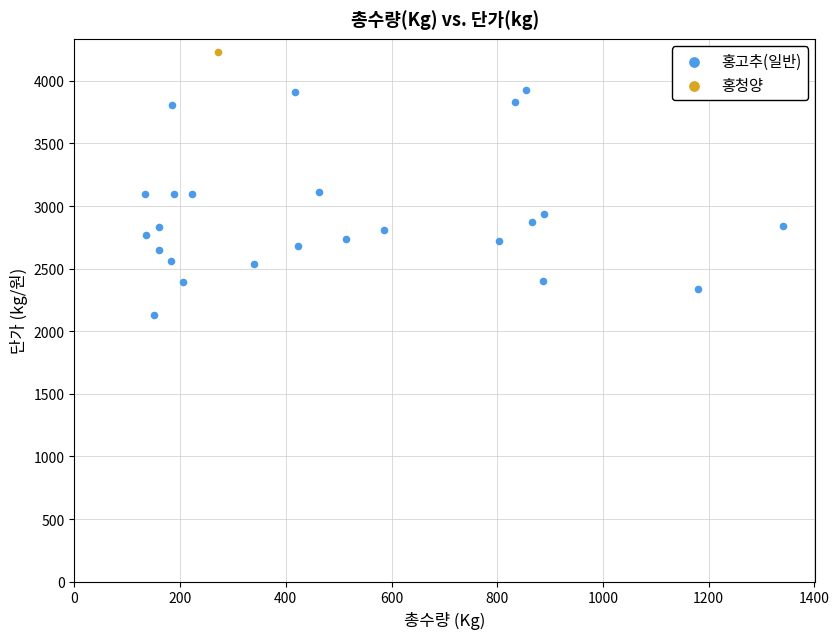

What are all the series names shown in the legend?

홍고추(일반), 홍청양